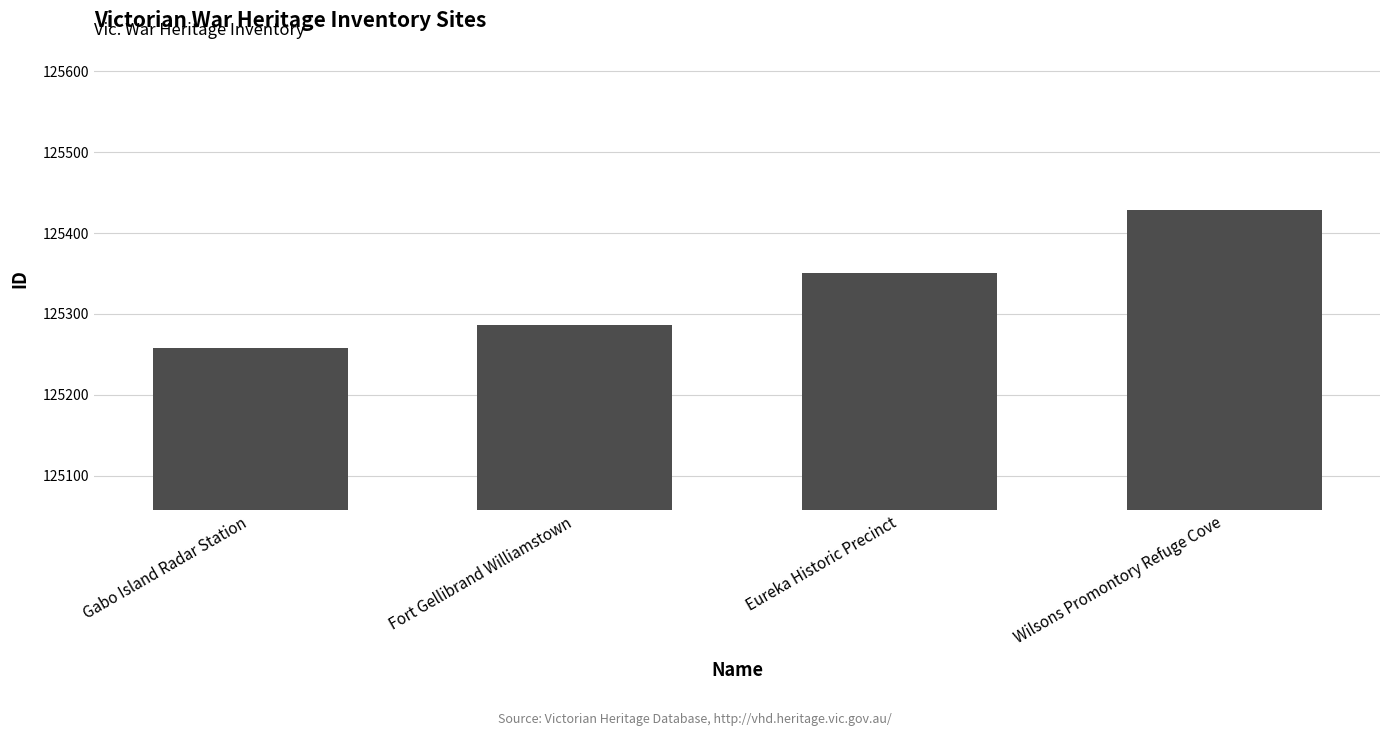

The chart shows a value of 173963 at Eureka Historic Precinct. True or false?

False